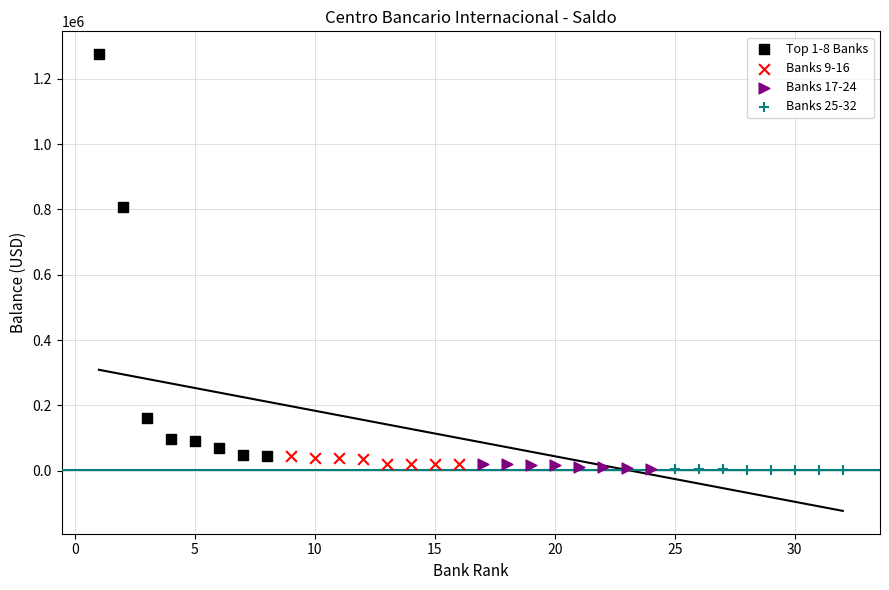

Which series contains the highest Y value?

Top 1-8 Banks